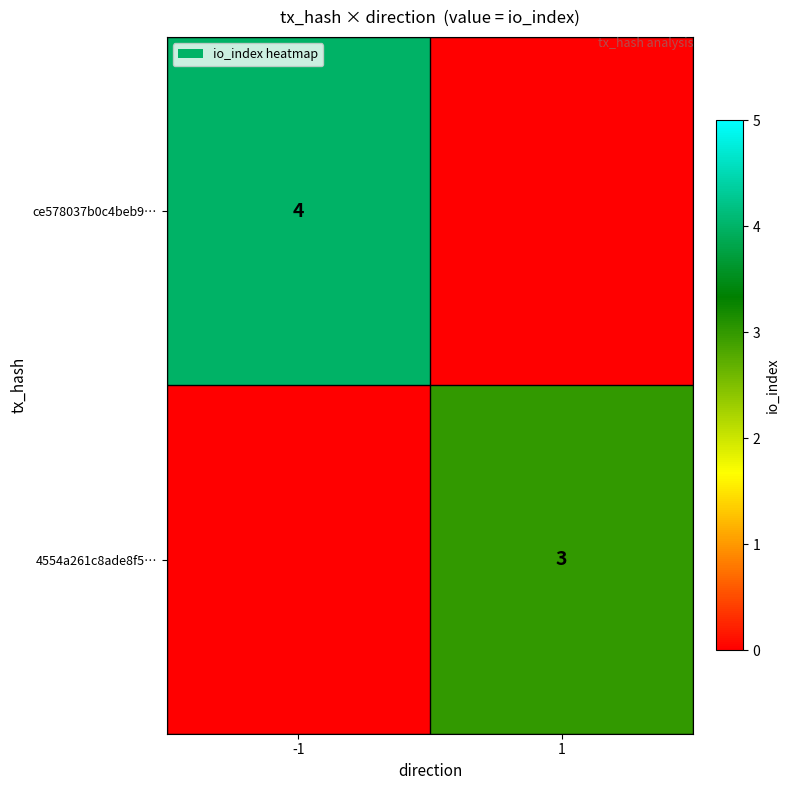

The 4554a261c8ade8f5… series shows 3 at 1. True or false?

True